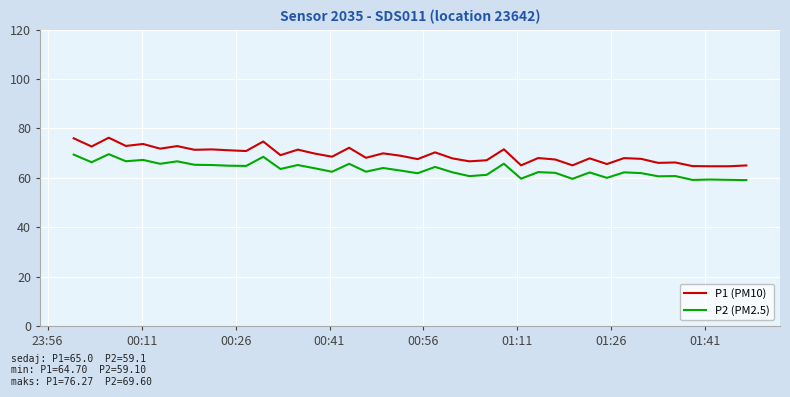

Which series has the largest range (max minus min)?

P1 (PM10)